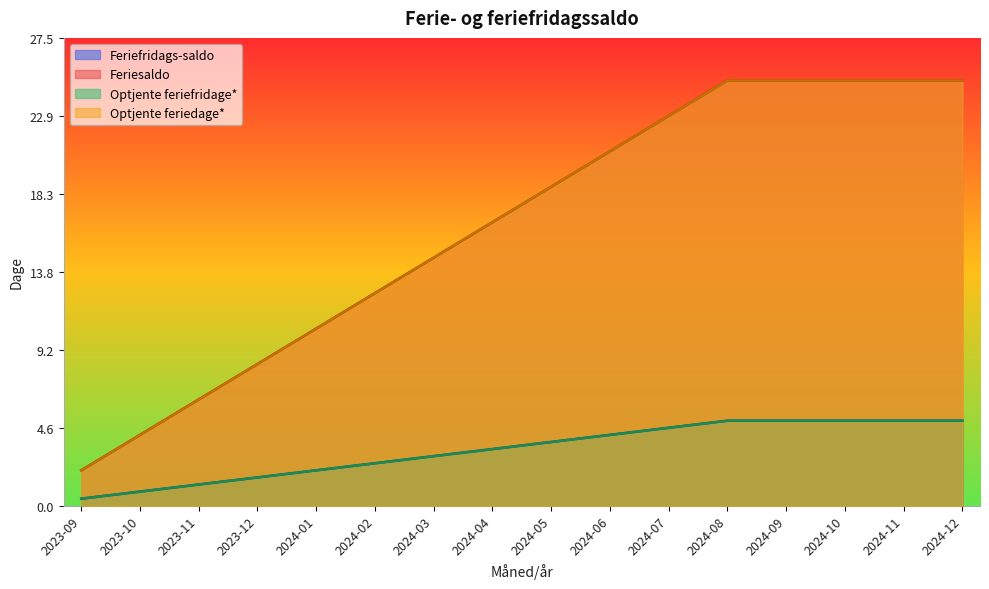

True or false: Optjente feriefridage* and Optjente feriedage* cross at least once.

False